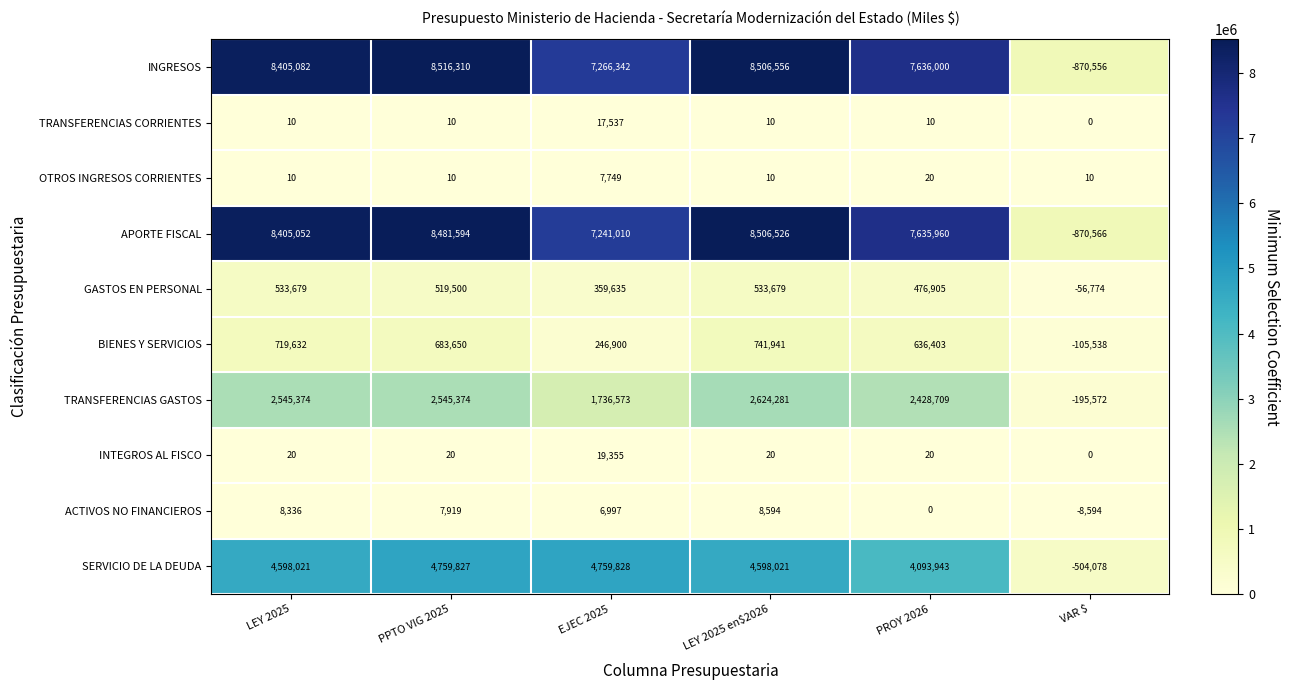

At which label does ACTIVOS NO FINANCIEROS first exceed 7919?

LEY 2025